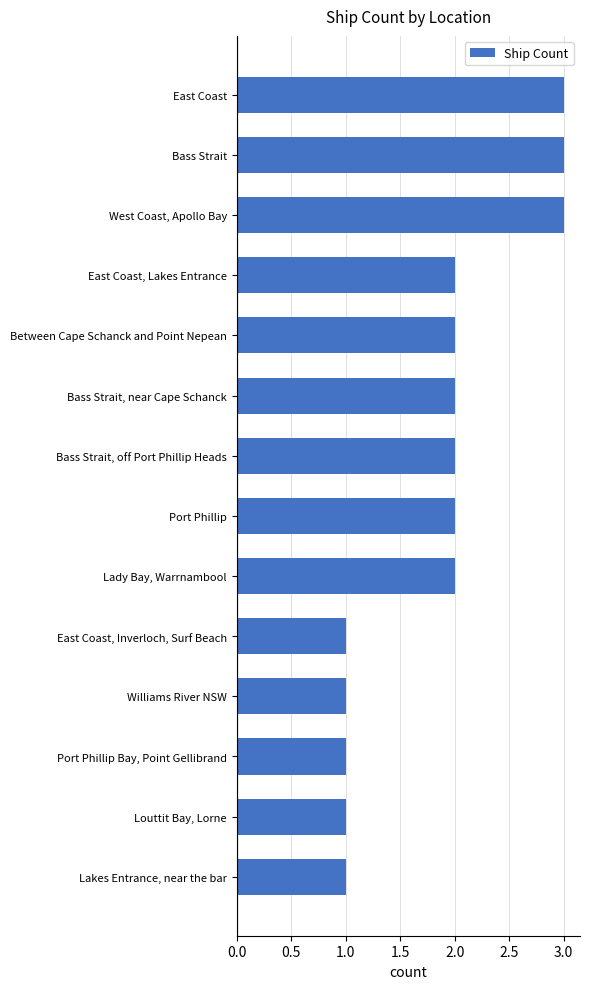

Is it true that the value at West Coast, Apollo Bay is 3?

True